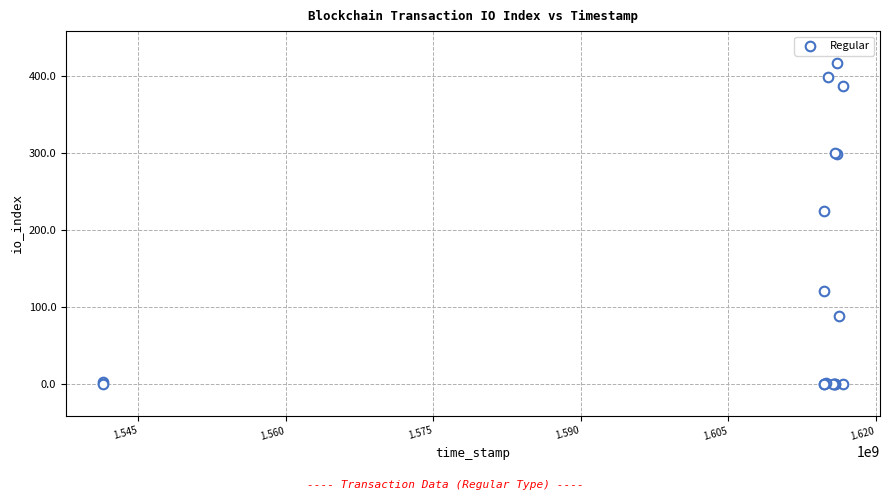

What Y value in the scatter plot is closest to 208?

225